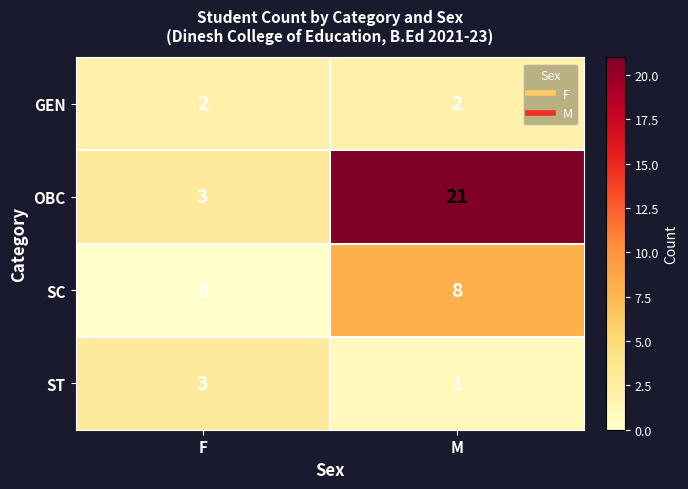

Which category has the lowest value across all series?

F